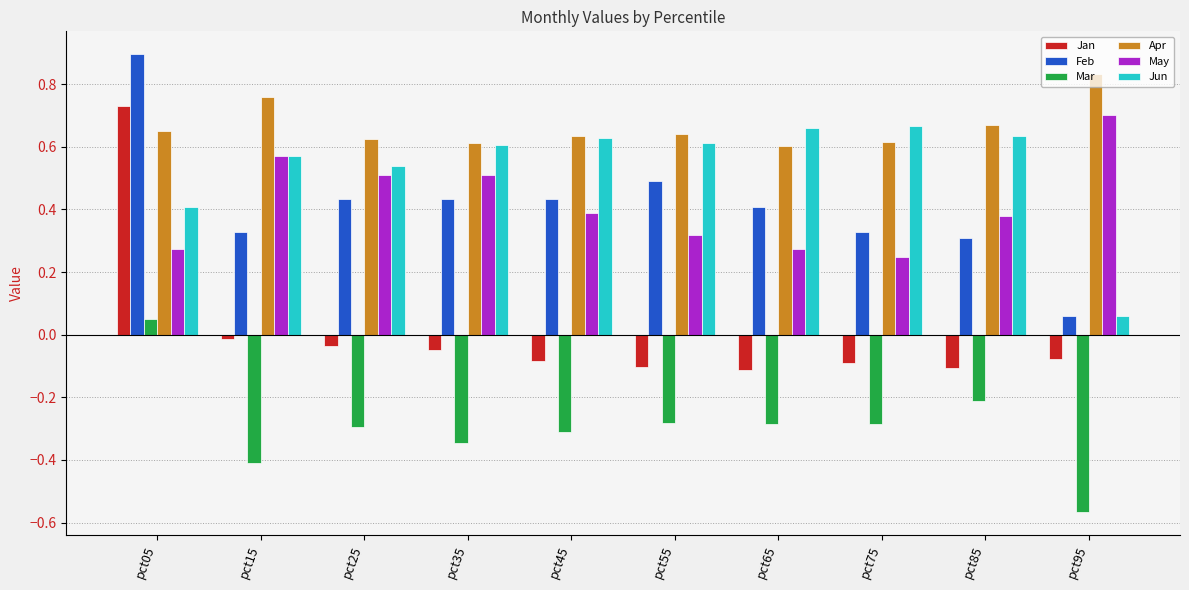

The Mar series shows -0.3 at pct95. True or false?

False